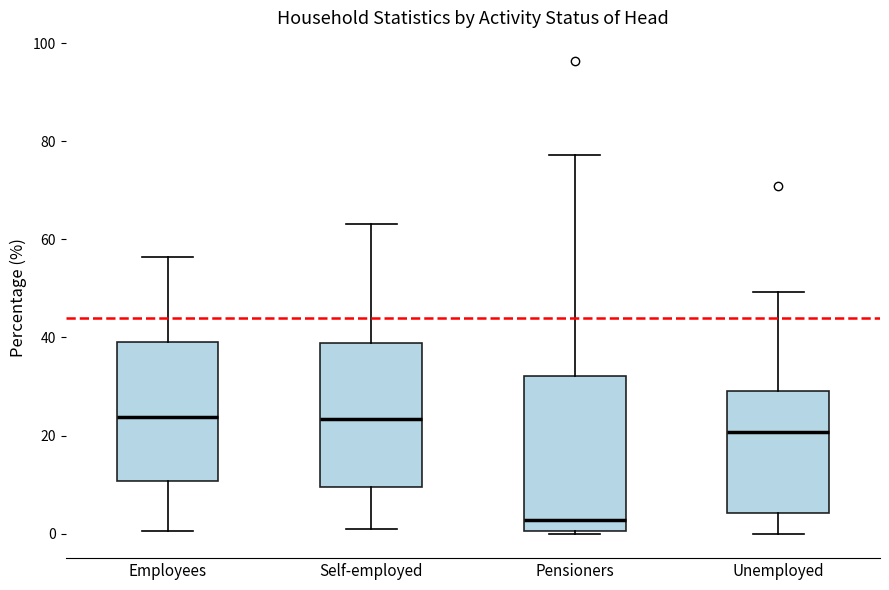

Reading left to right, read every box against the y-axis: the position of its median line, the range the box covers, and the ends of its whiskers. The values are not printed on the chart, so give them approximately, as read against the axis.

Employees: median 24, box 10 to 38, whiskers 0 to 56
Self-employed: median 24, box 10 to 38, whiskers 2 to 64
Pensioners: median 2, box 0 to 32, whiskers 0 to 78
Unemployed: median 20, box 4 to 30, whiskers 0 to 50